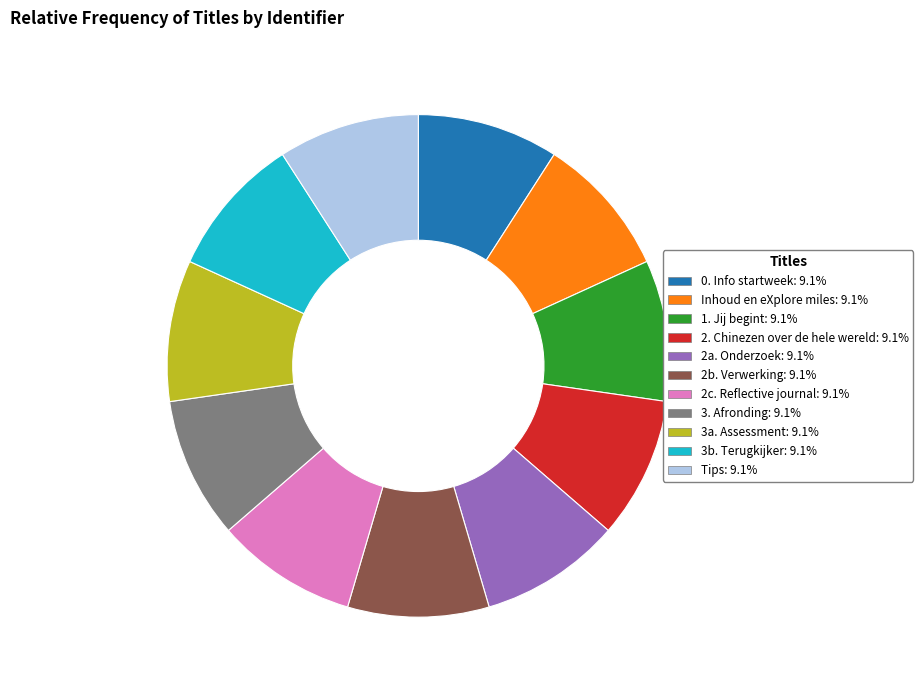

Is 3b. Terugkijker the majority of the pie?

No